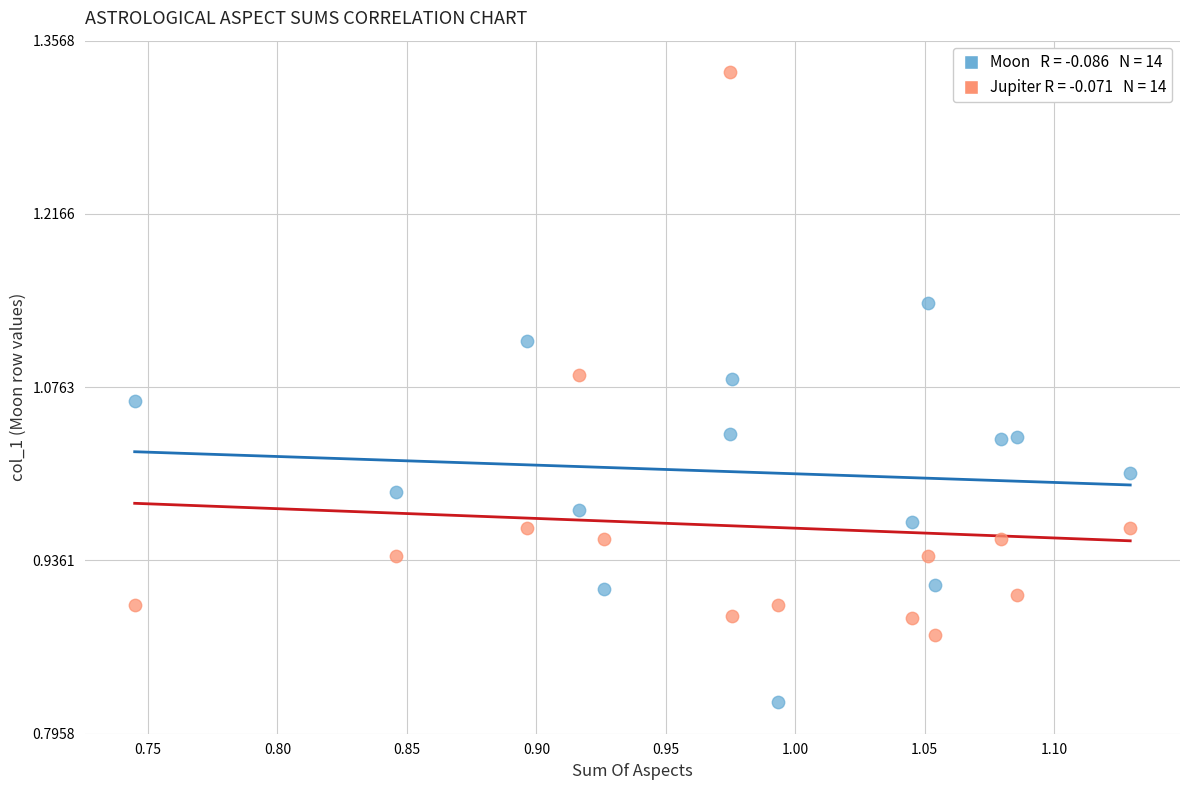

Across all data points, what is the range of X values (max minus min)?

0.4